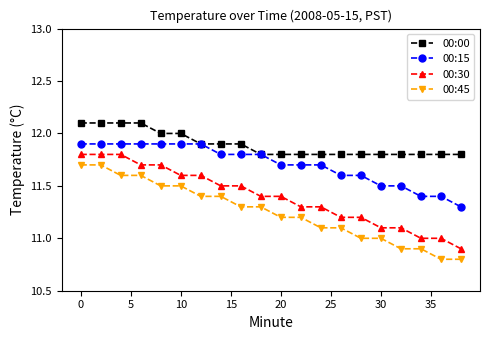

How many categories are shown in the chart?

20